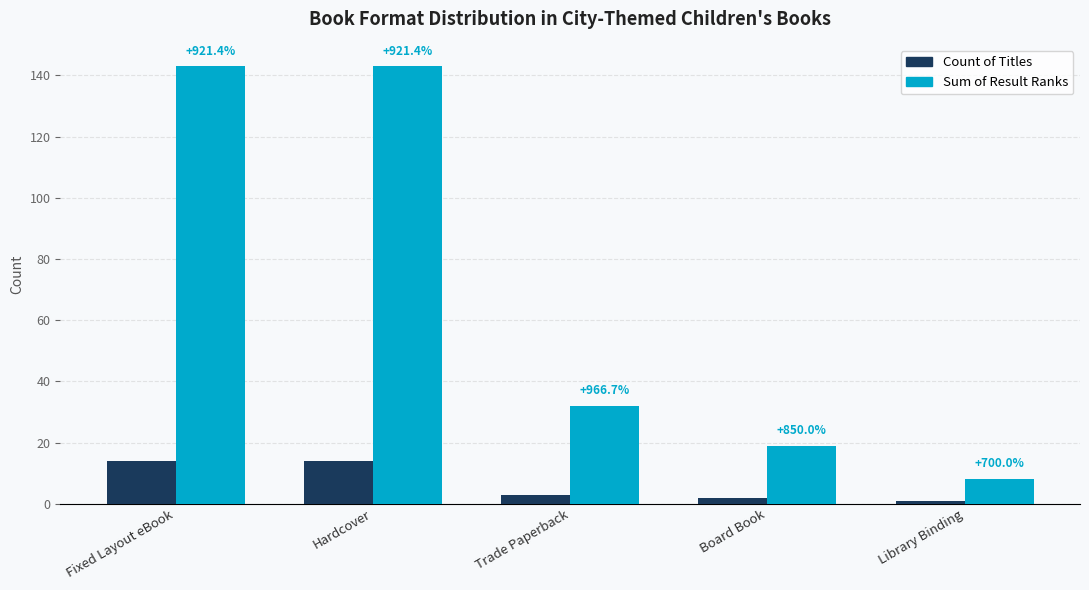

Which series has the largest range (max minus min)?

Sum of Result Ranks